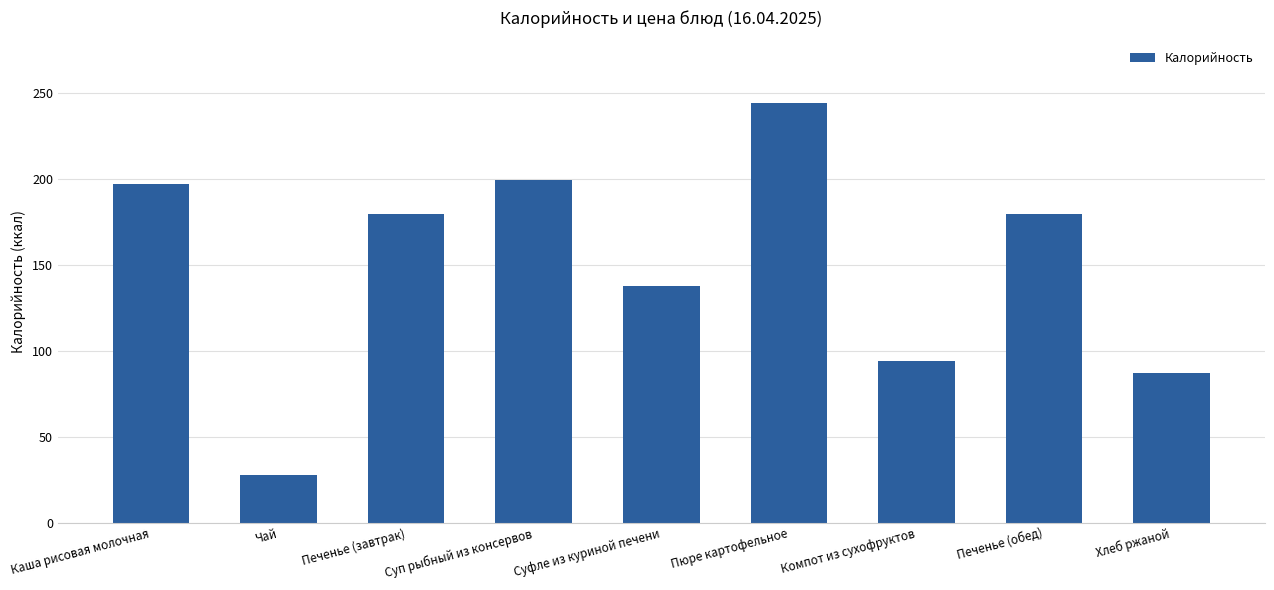

Approximately how many times larger is the value at Хлеб ржаной compared to Каша рисовая молочная?

0.4